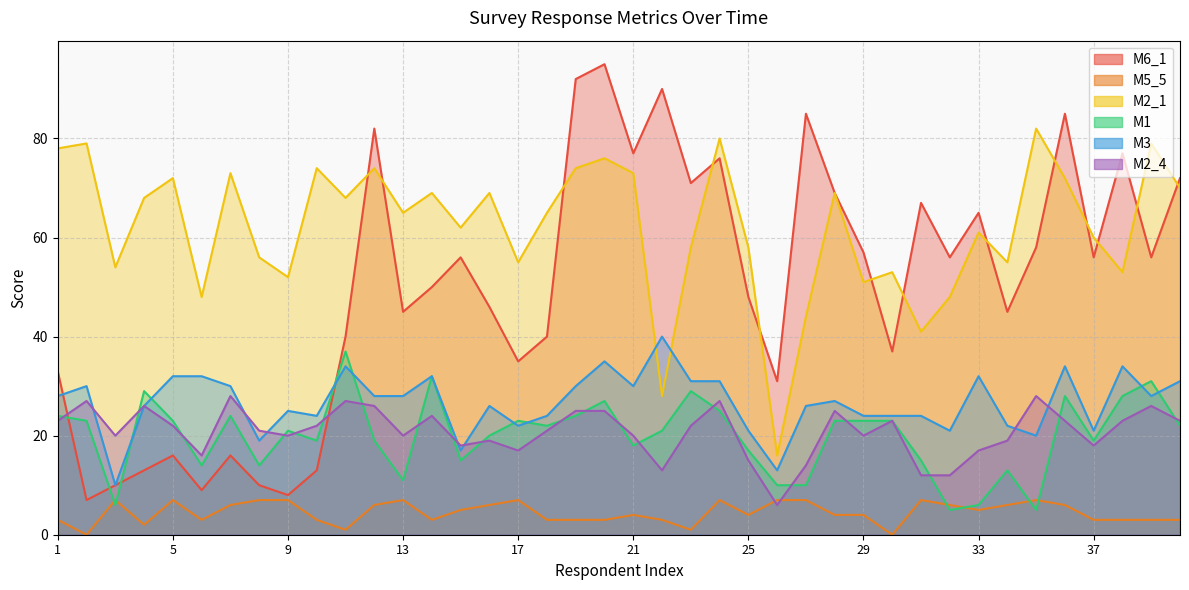

Read the М2_4 value at 7, to the nearest 10.

30